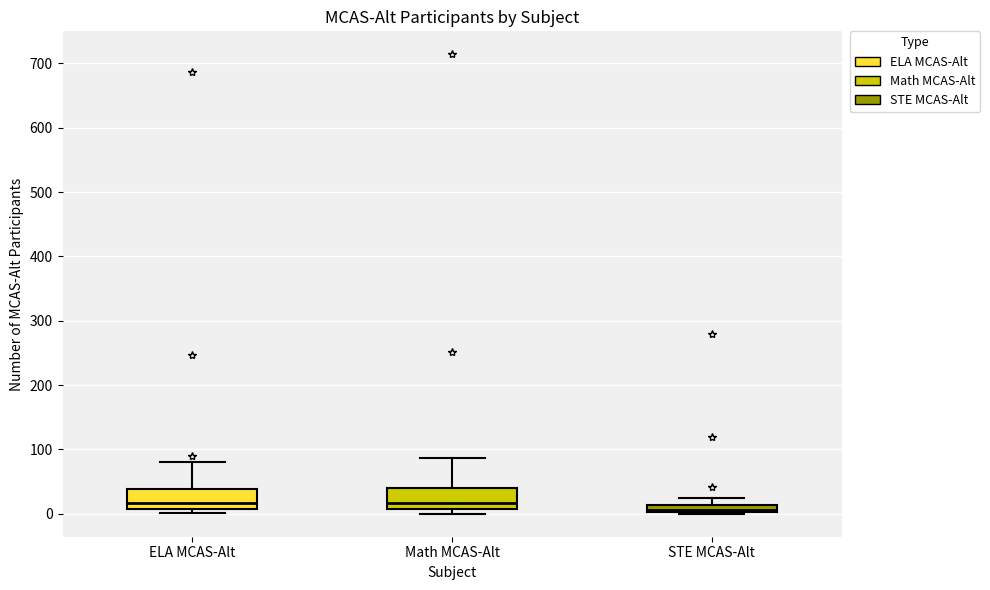

Where is the lower edge of the box for ELA MCAS-Alt on the y-axis? The values are not printed on the chart, so give them approximately, as read against the axis.

10